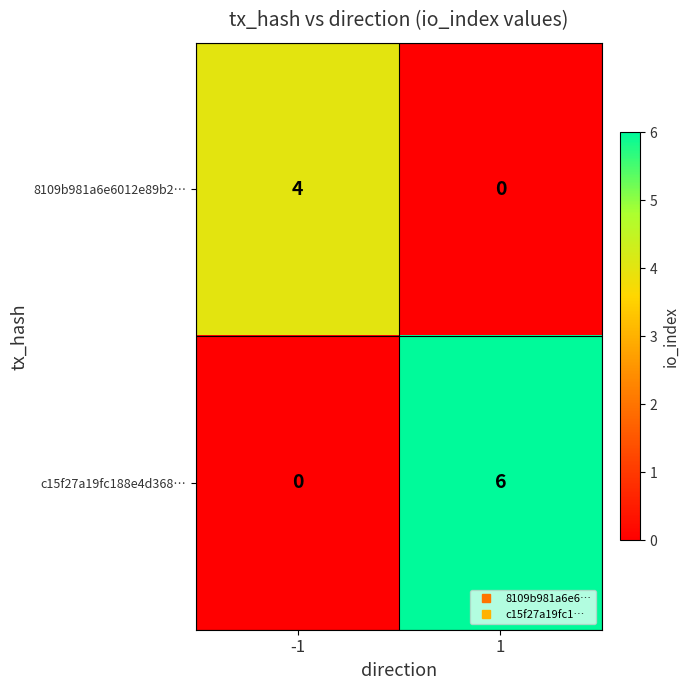

What is the difference between the maximum and minimum values in the 8109b981a6e6012e89b2… series?

4